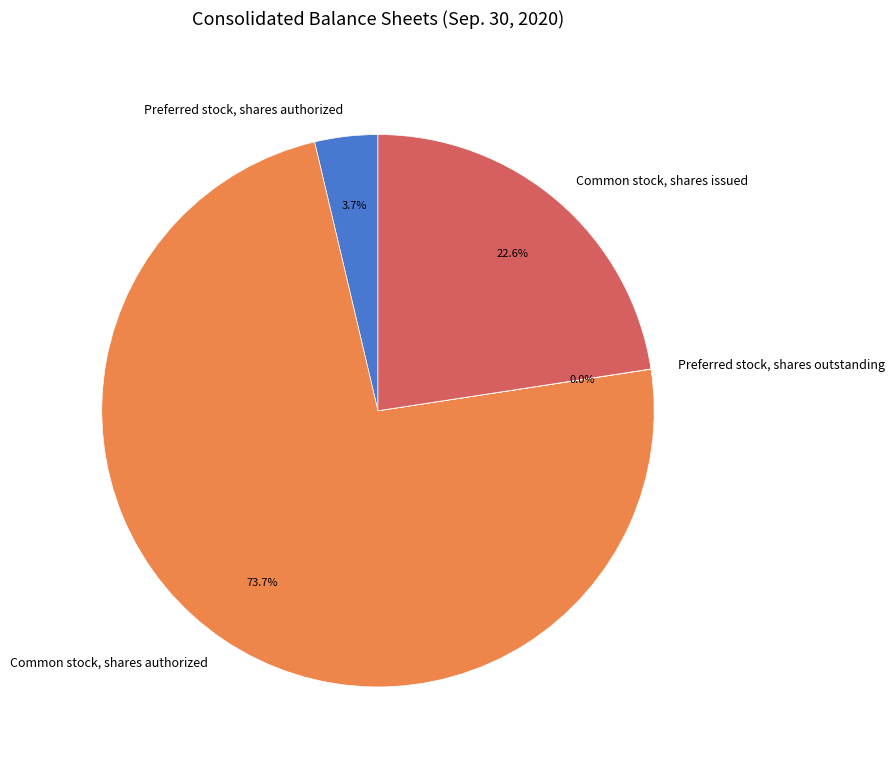

To the nearest percent, what portion does Preferred stock, shares authorized represent?

4%